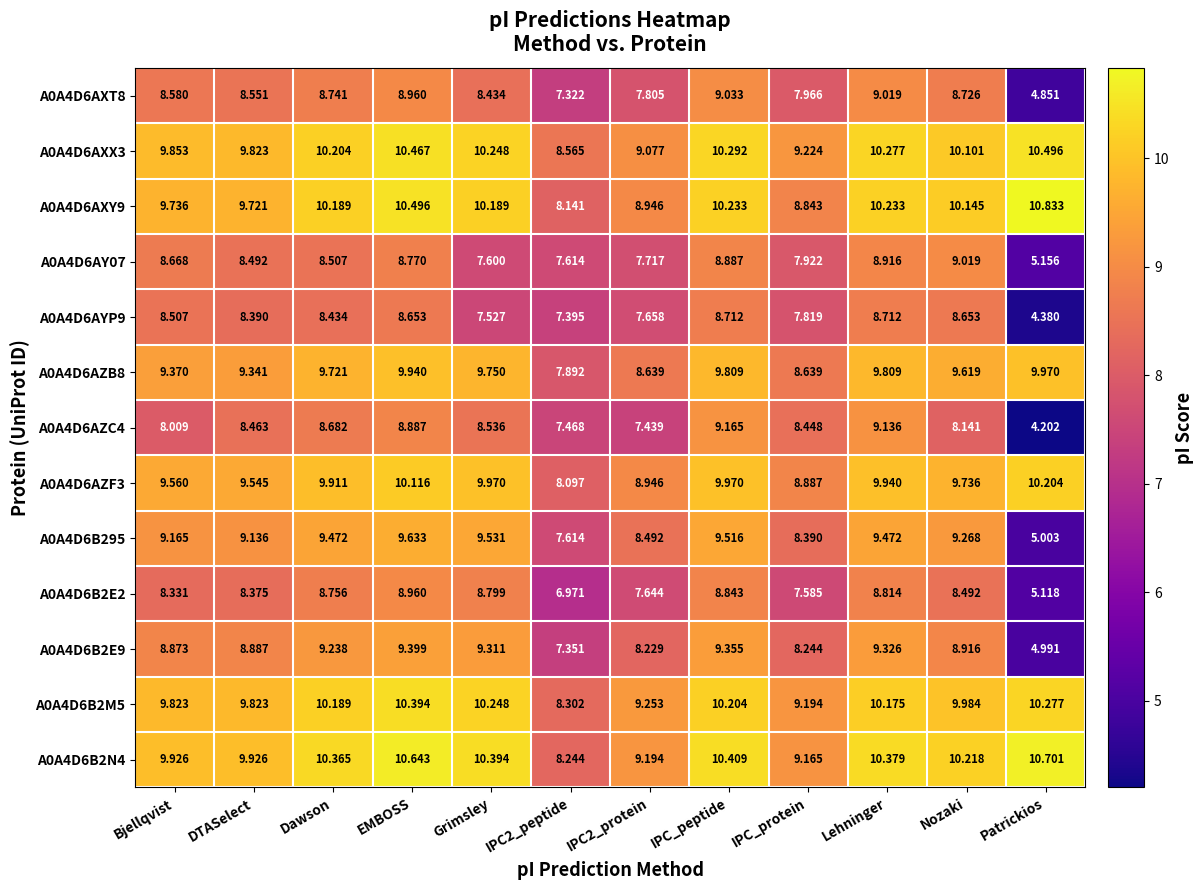

How many data points does each series have?

12